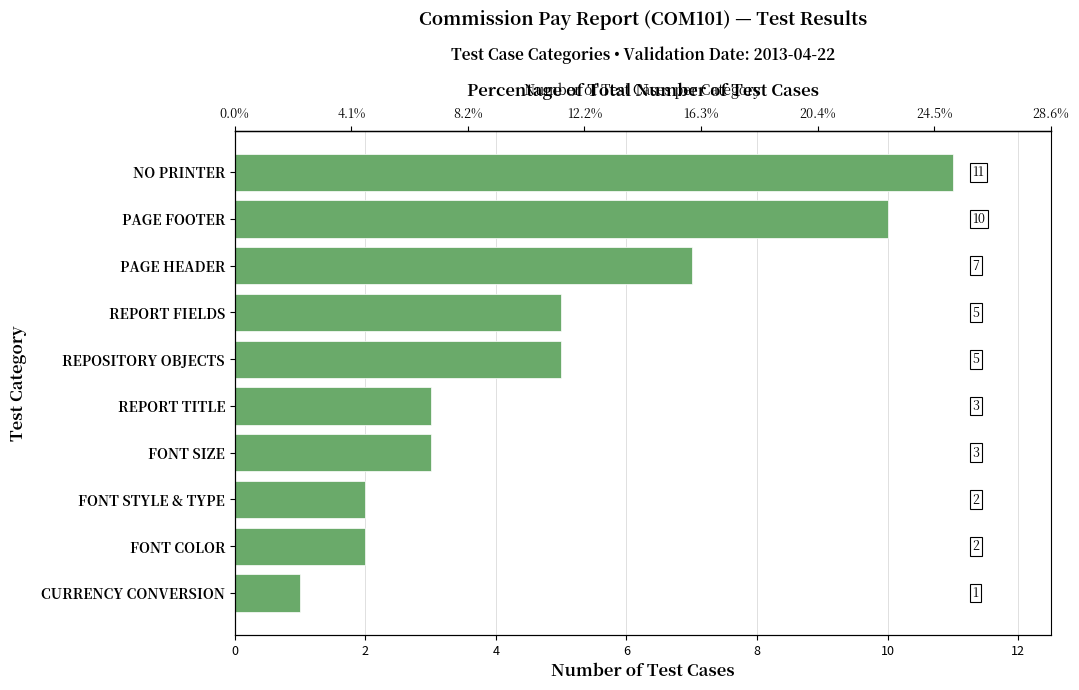

How many values are below 5?

5